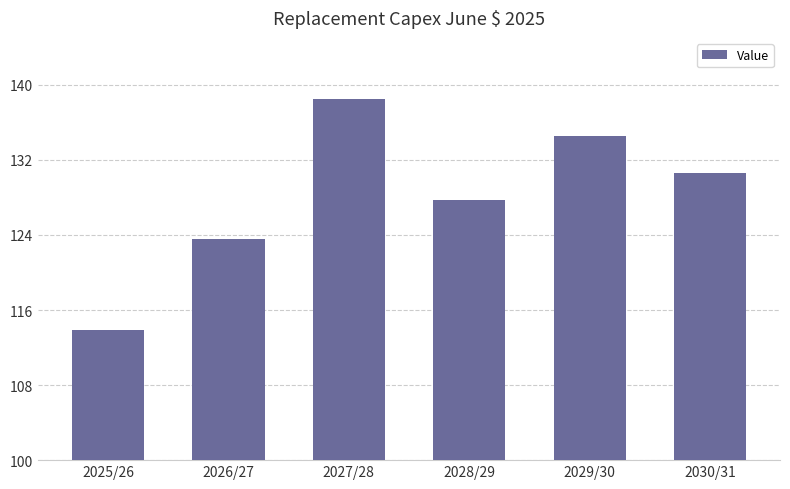

What is the label of the 5th bar from the left?

2029/30